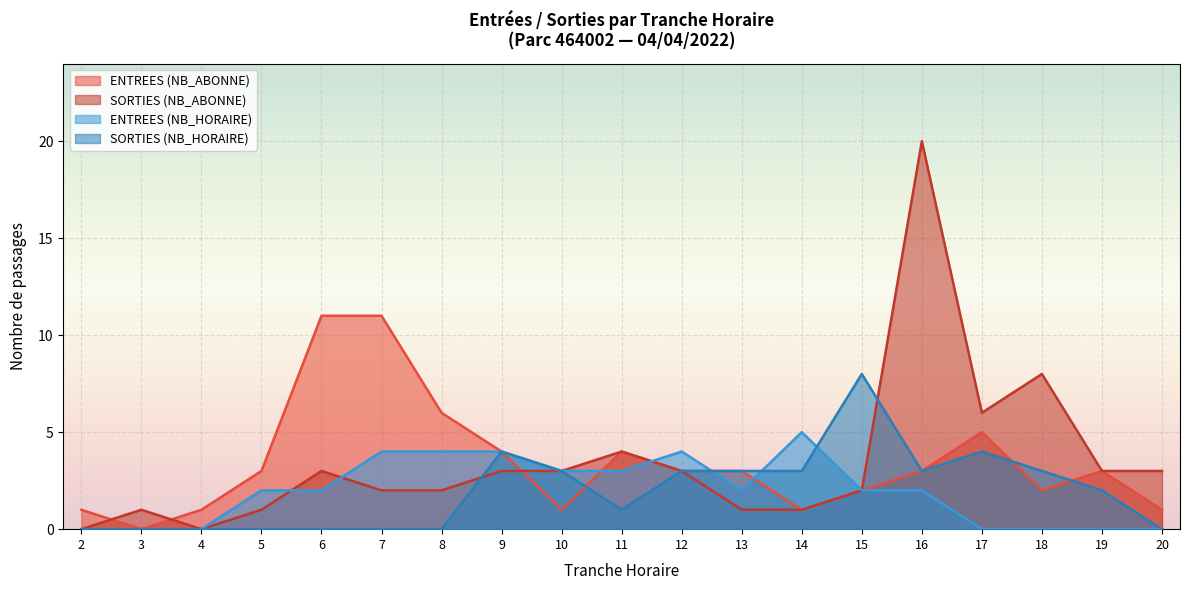

Is it true that ENTREES (NB_HORAIRE) equals 4 at 12?

True